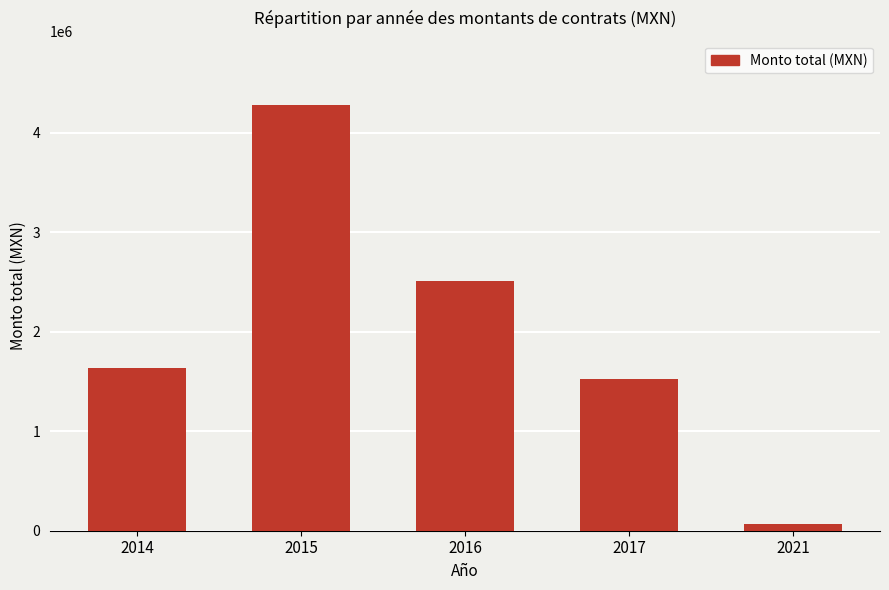

Reading left to right, list all the values displayed in this chart.

1635112.2	4280269.2	2509165.8	1521620.6	64800.0